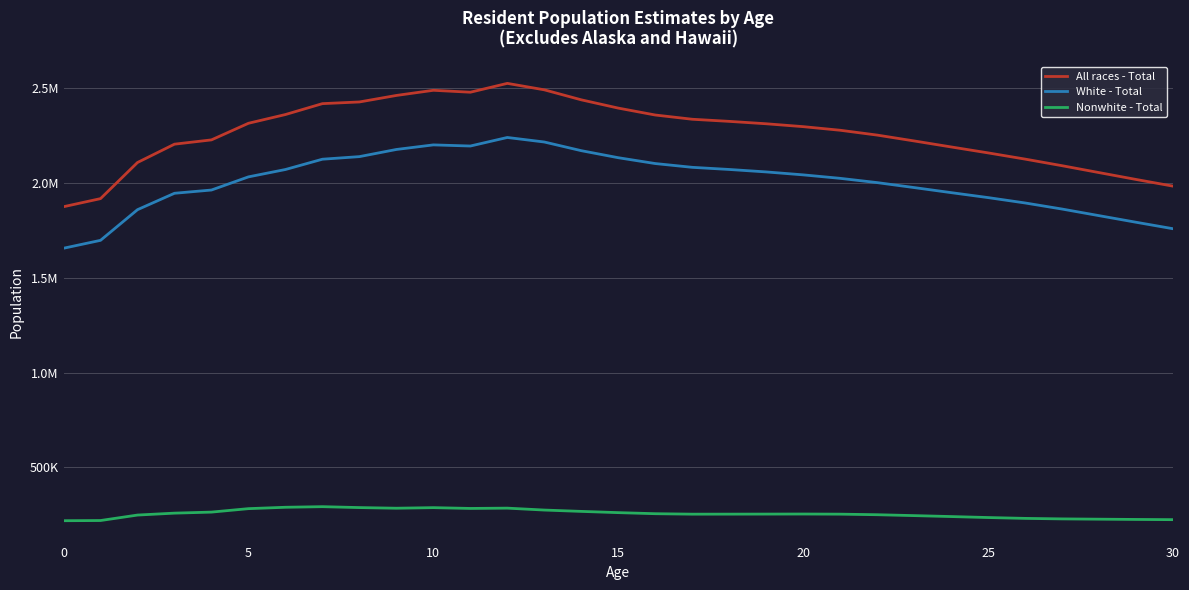

Where is the first local minimum for White - Total?

11